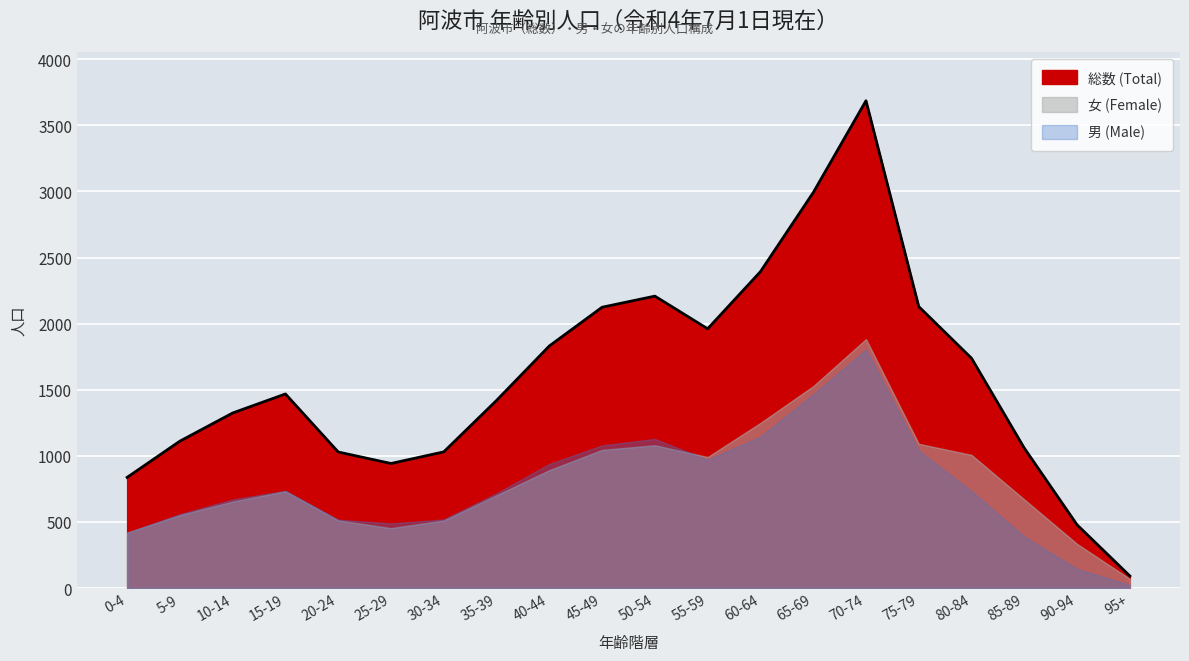

The 男 (Male) series shows 349 at 20-24. True or false?

False